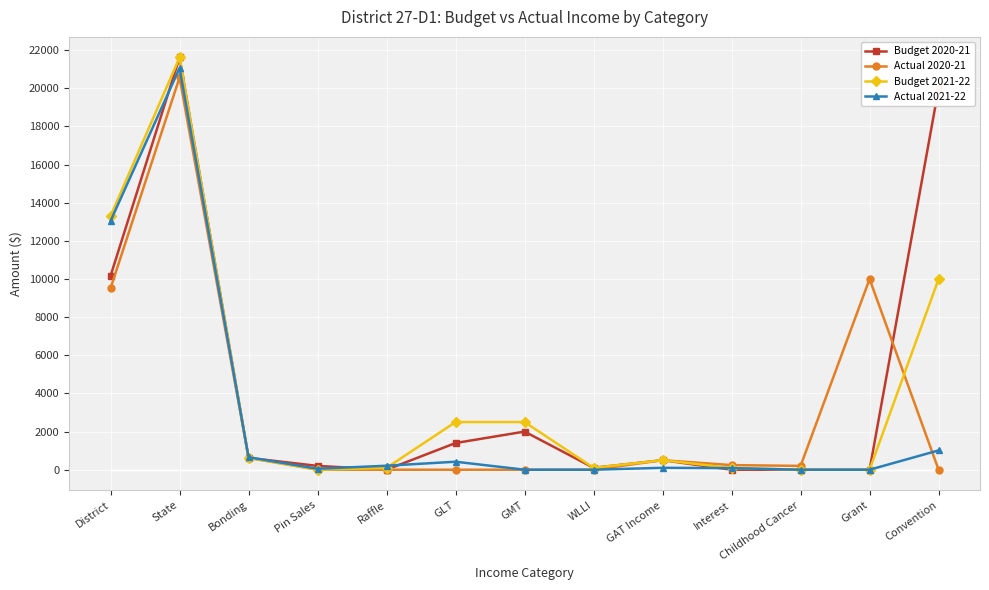

The Actual 2020-21 series shows 7488.2 at GMT. True or false?

False